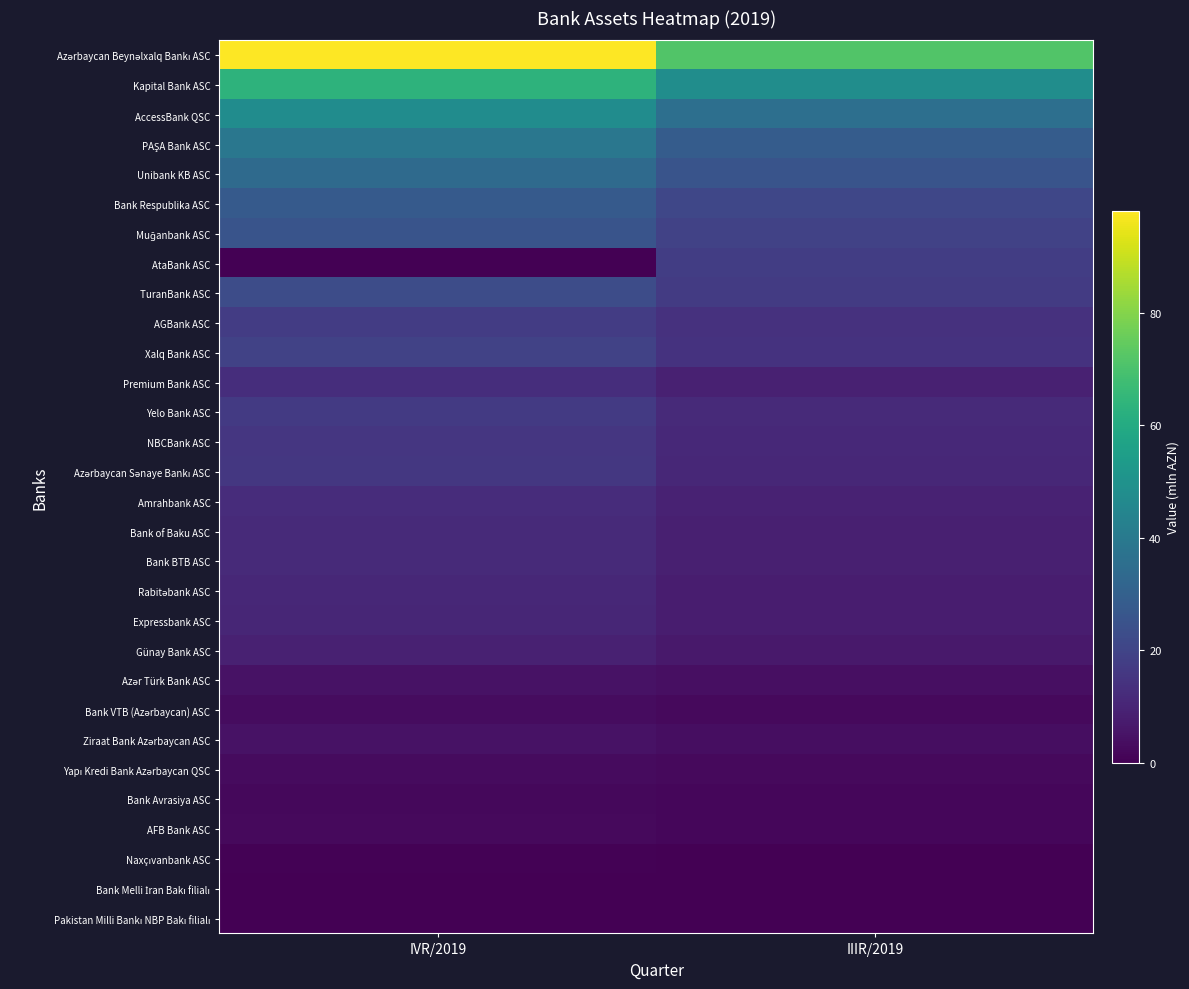

Which series has the largest range (max minus min)?

Azərbaycan Beynəlxalq Bankı ASC